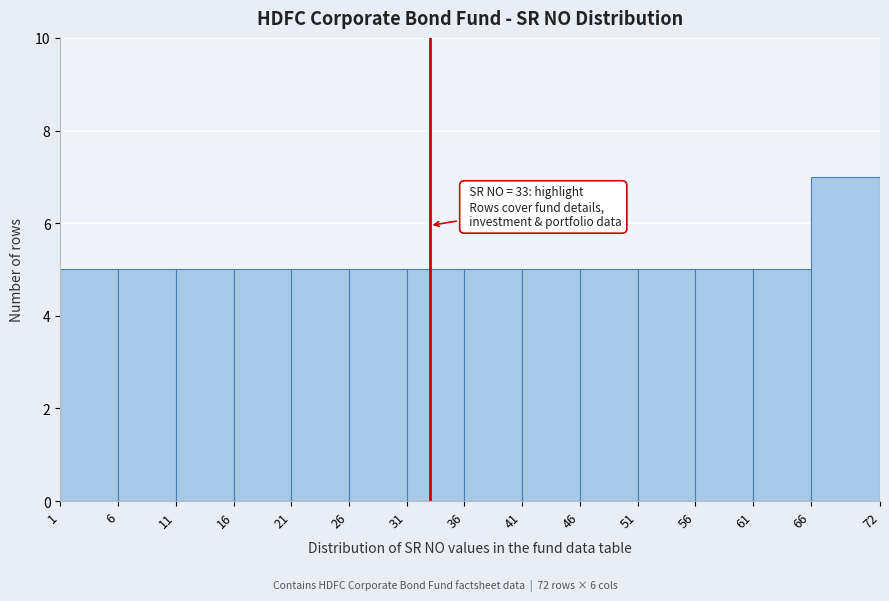

Which range on the x-axis has the tallest bar?

66 to 72